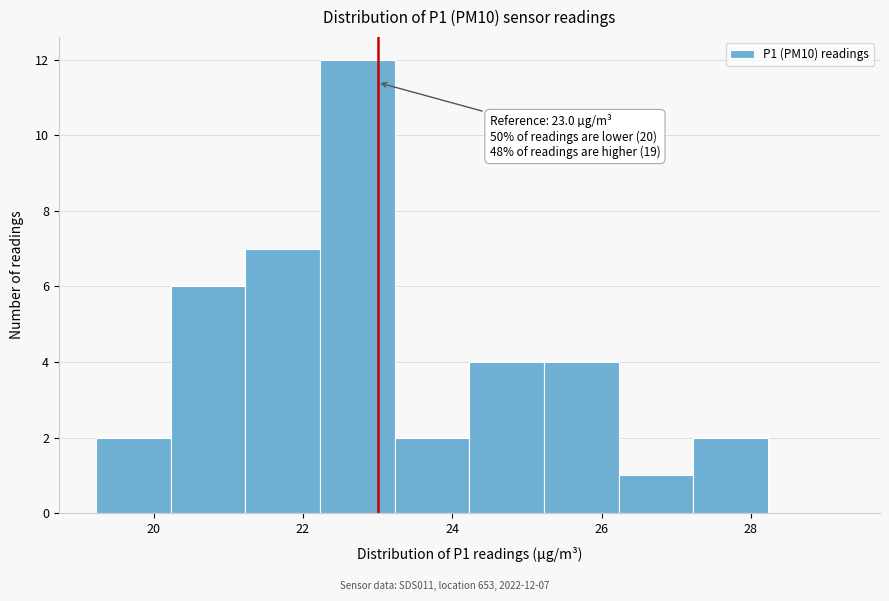

Over which range of the x-axis is the bar tallest?

22.2 to 23.2